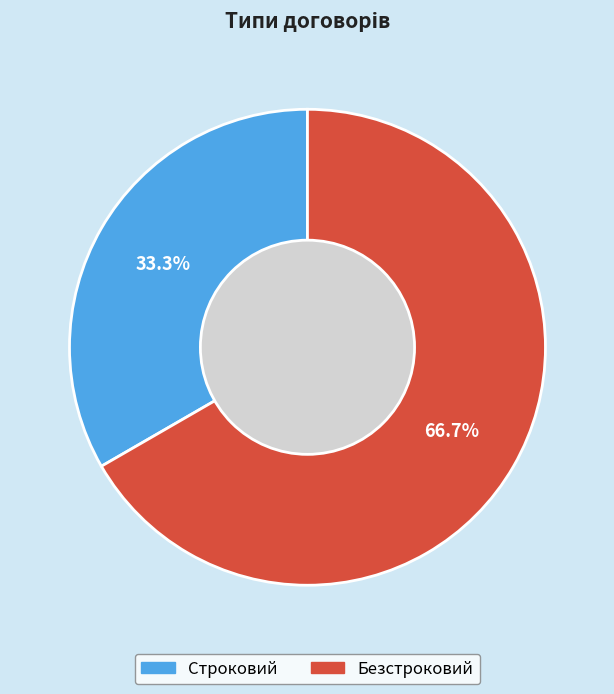

Between Строковий and Безстроковий, which is larger?

Безстроковий